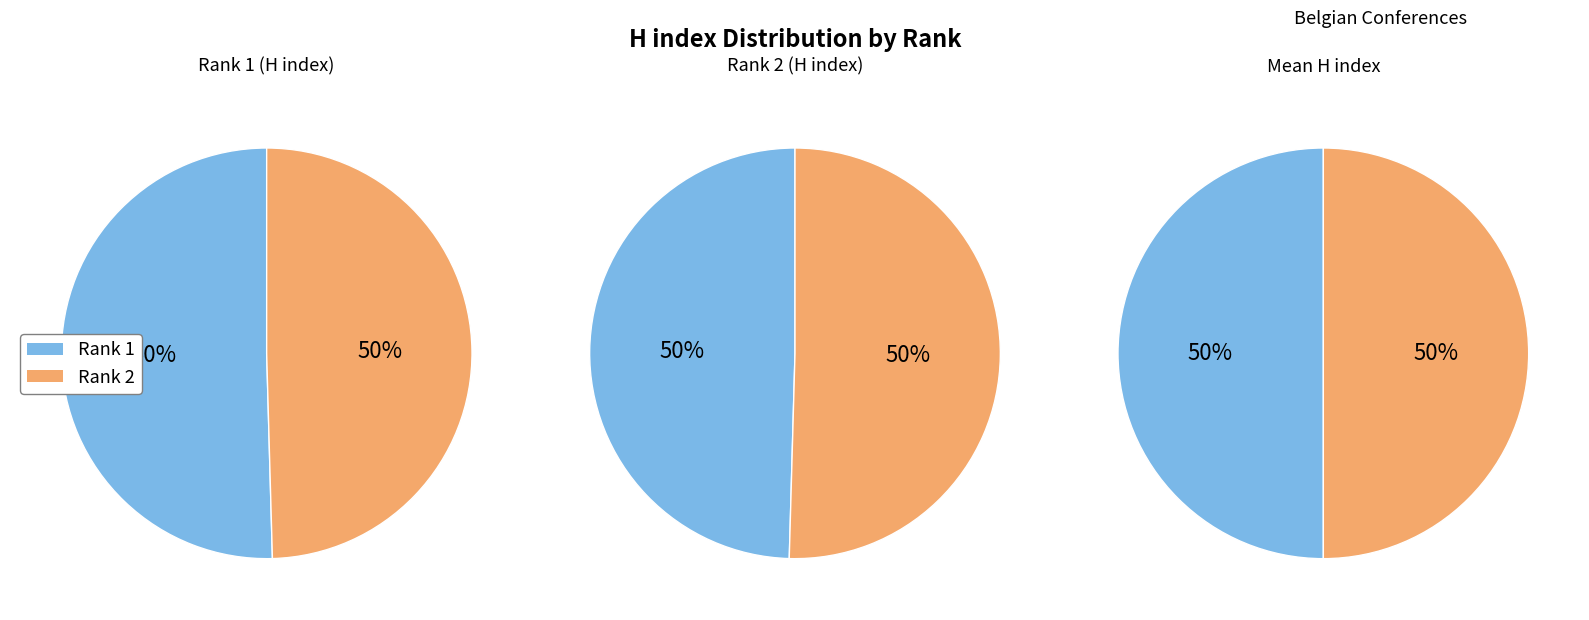

Which slice is the smallest?

Rank 2